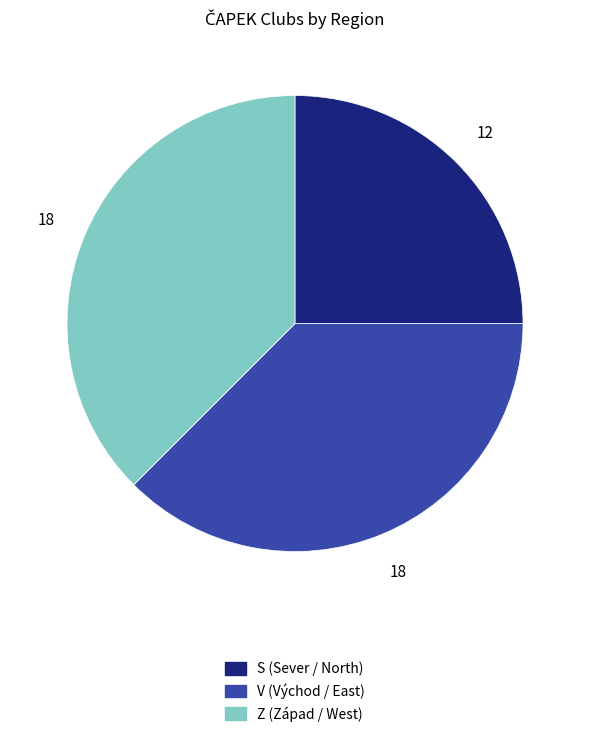

Which category has the smallest portion of the pie?

S